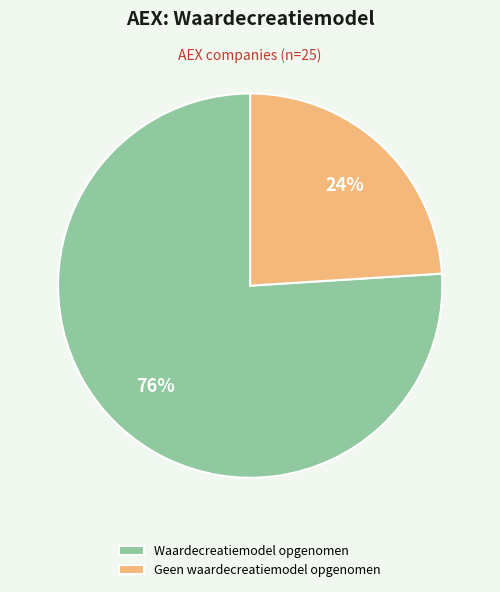

To the nearest percent, what portion does Waardecreatiemodel opgenomen represent?

76%